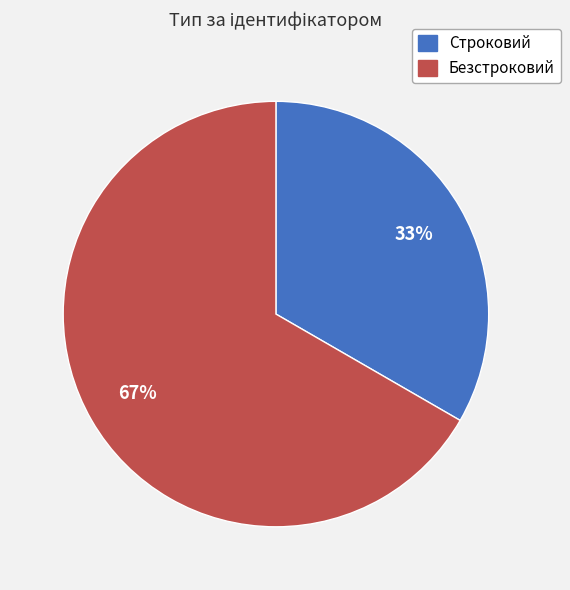

To the nearest percent, what is the combined percentage of Безстроковий and Строковий?

100%